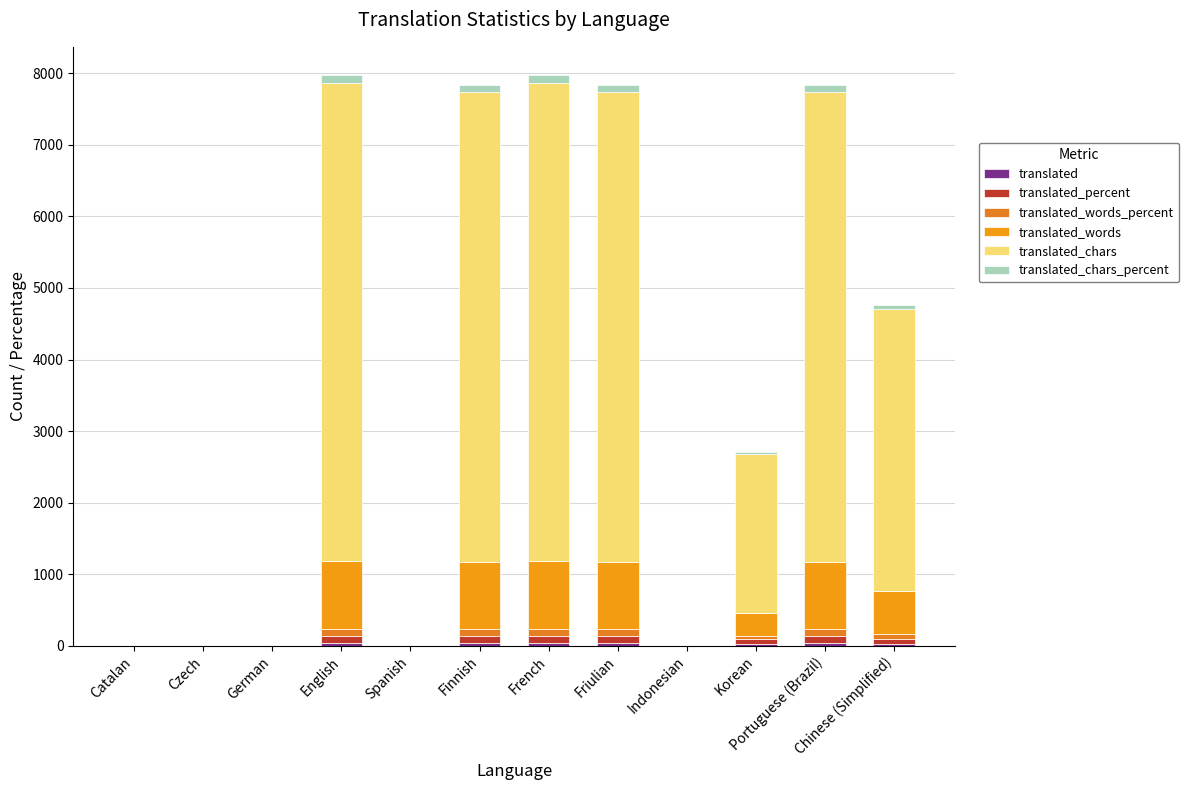

Does the chart contain stacked bars?

Yes